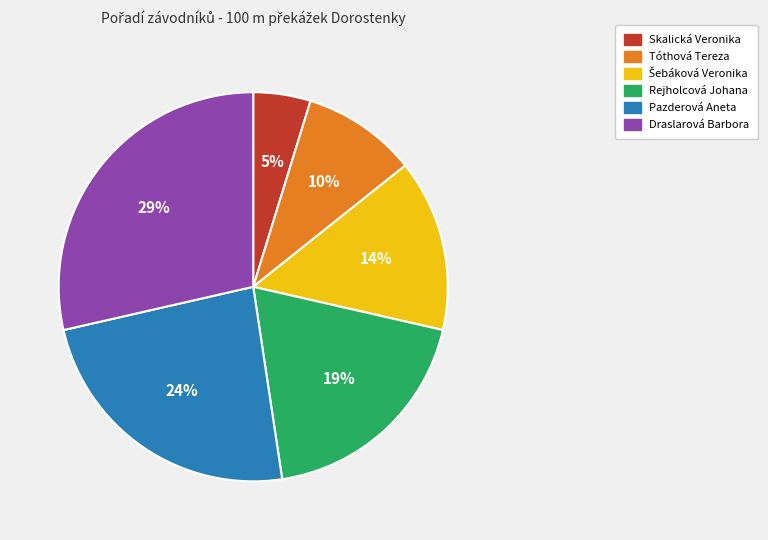

The Pazderová Aneta slice represents 24% of the pie. True or false?

True